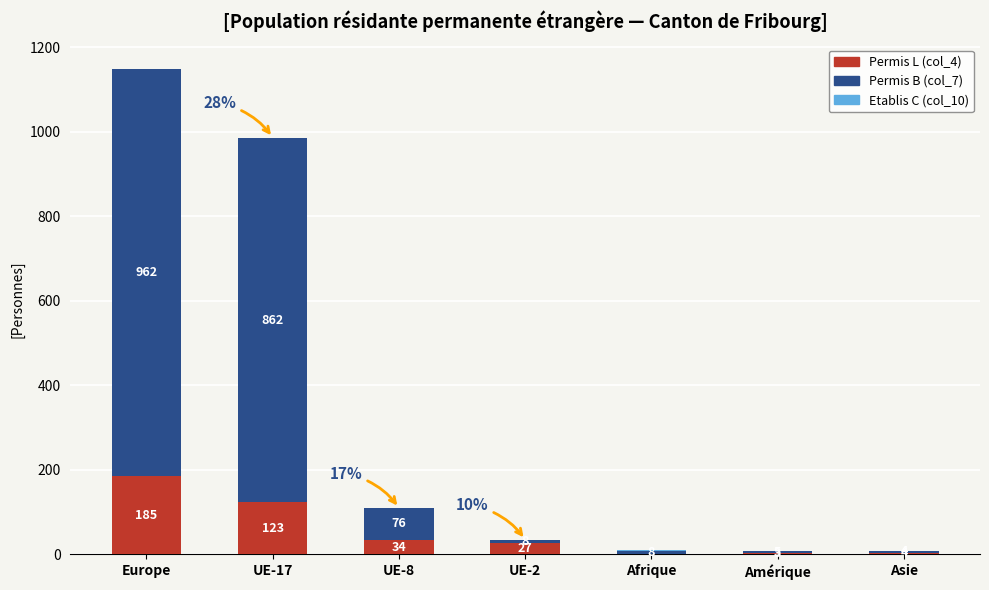

Which category has the highest value in the Permis L (col_4) series?

Europe